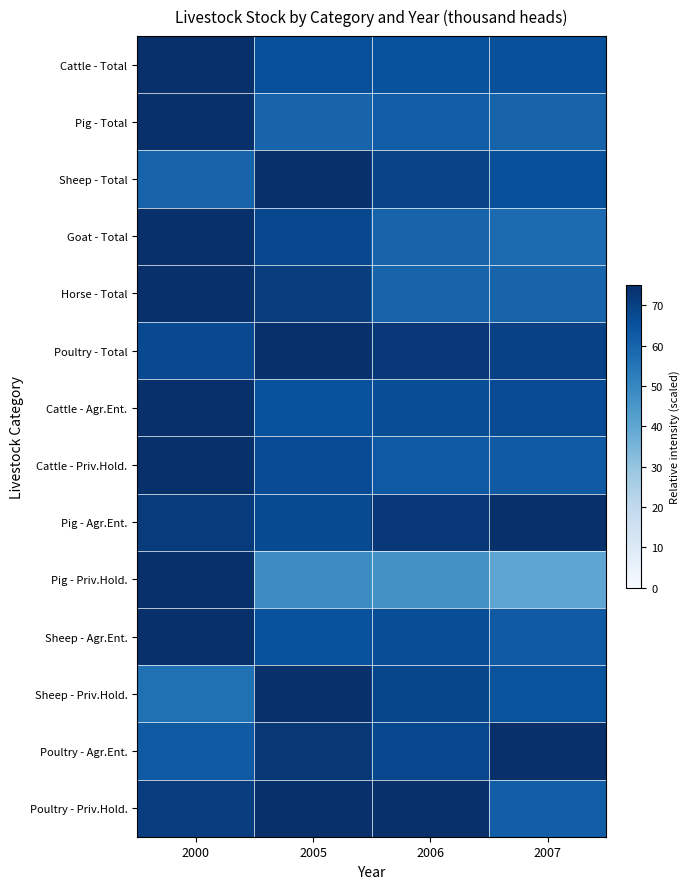

Reading left to right, extract all data points from this chart.

Cattle - Total: 2000=75.0	2005=66.0	2006=65.4	2007=65.7
Pig - Total: 2000=75.0	2005=59.8	2006=61.9	2007=60.1
Sheep - Total: 2000=60.3	2005=75.0	2006=69.3	2007=65.8
Goat - Total: 2000=75.0	2005=68.1	2006=60.3	2007=57.8
Horse - Total: 2000=75.0	2005=71.0	2006=60.0	2007=60.0
Poultry - Total: 2000=67.6	2005=75.0	2006=72.4	2007=69.9
Cattle - Agr.Ent.: 2000=75.0	2005=65.5	2006=66.4	2007=67.0
Cattle - Priv.Hold.: 2000=75.0	2005=67.0	2006=63.3	2007=63.0
Pig - Agr.Ent.: 2000=71.5	2005=67.1	2006=72.6	2007=75.0
Pig - Priv.Hold.: 2000=75.0	2005=48.6	2006=46.8	2007=40.4
Sheep - Agr.Ent.: 2000=75.0	2005=65.5	2006=66.3	2007=63.0
Sheep - Priv.Hold.: 2000=56.5	2005=75.0	2006=68.3	2007=64.8
Poultry - Agr.Ent.: 2000=62.7	2005=72.7	2006=68.2	2007=75.0
Poultry - Priv.Hold.: 2000=70.6	2005=75.0	2006=74.7	2007=61.8